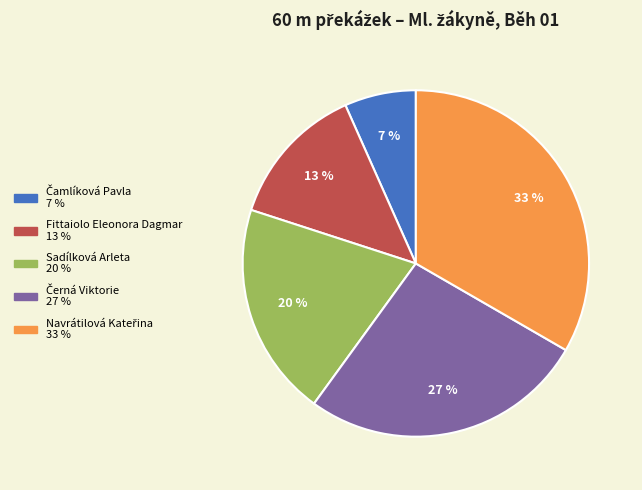

To the nearest percent, what is the average slice percentage?

20%